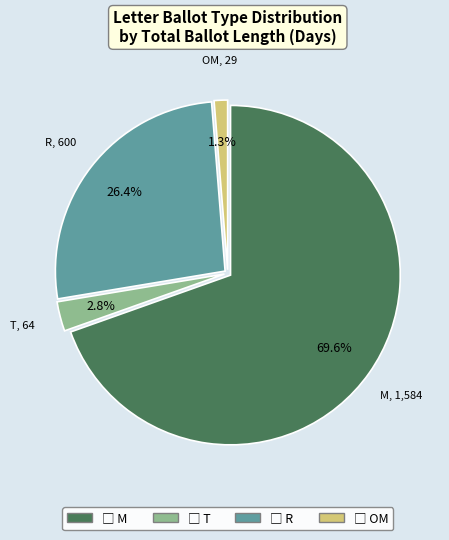

Is there any slice that represents more than half of the pie?

Yes